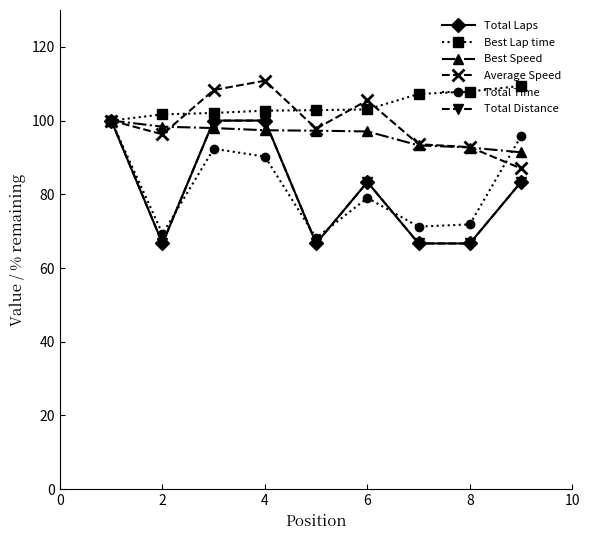

At which category does Total Distance reach its first local valley?

2